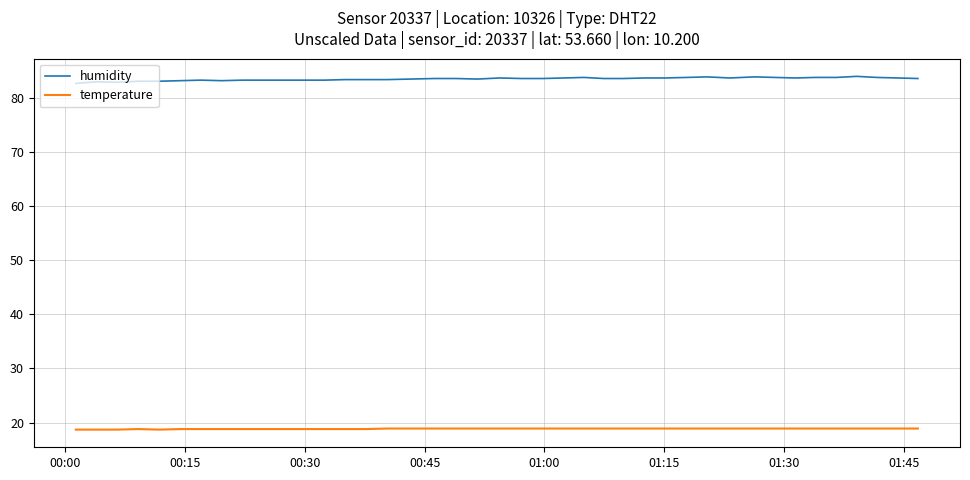

What is the minimum value shown in the chart?

18.7